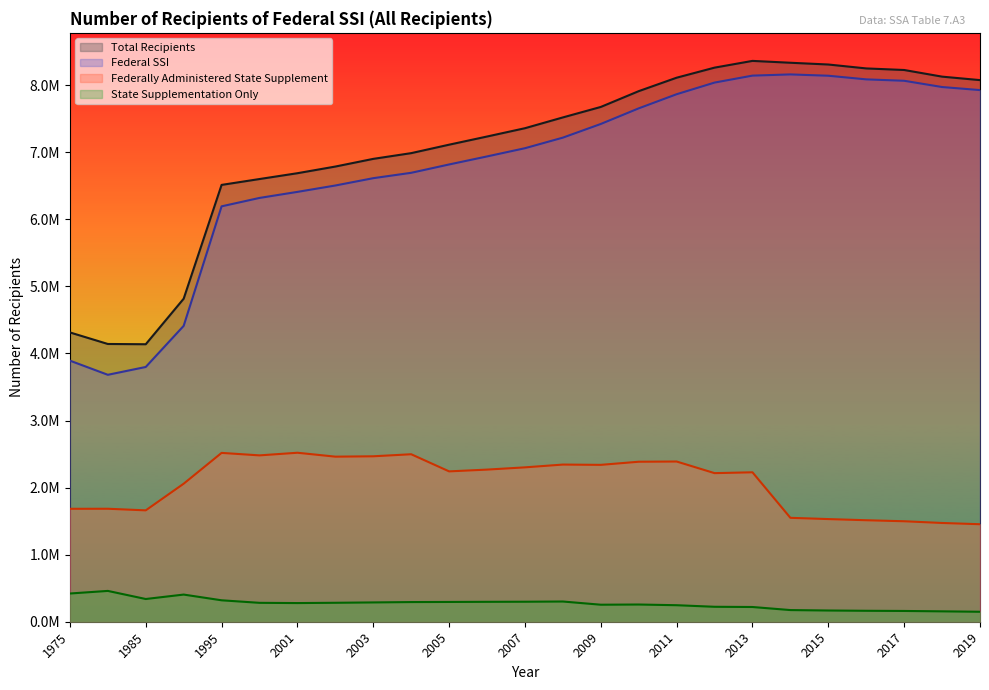

Which series has the largest range (max minus min)?

Federal SSI